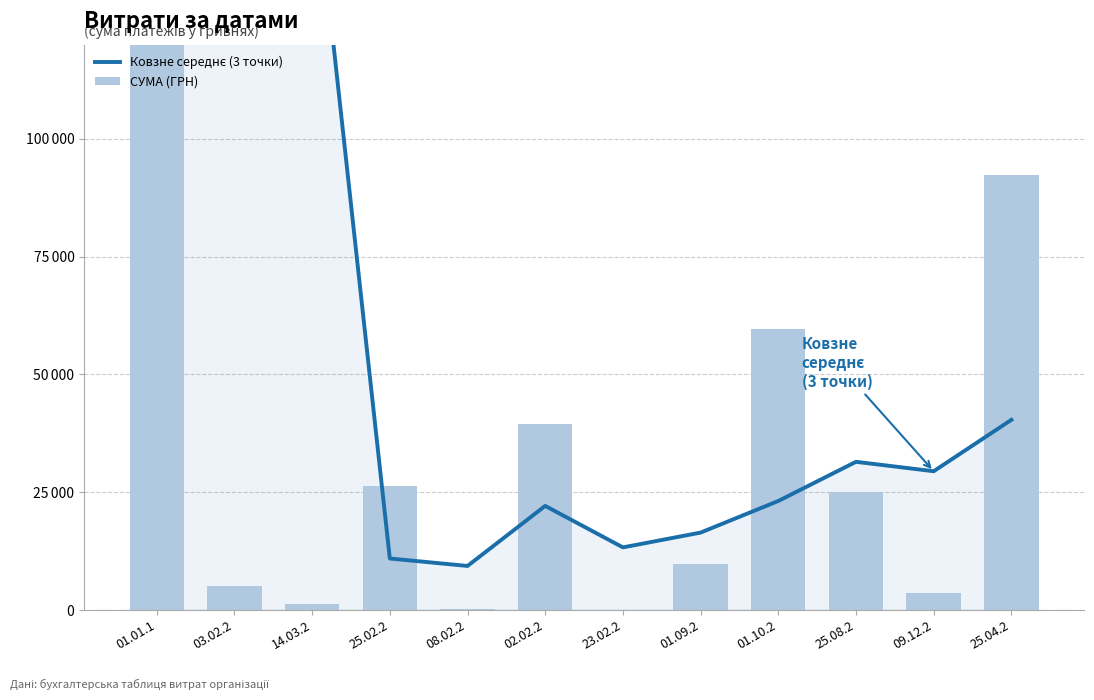

The Ковзне середнє (3 точки) series shows 269618.2 at 01.01.1. True or false?

False